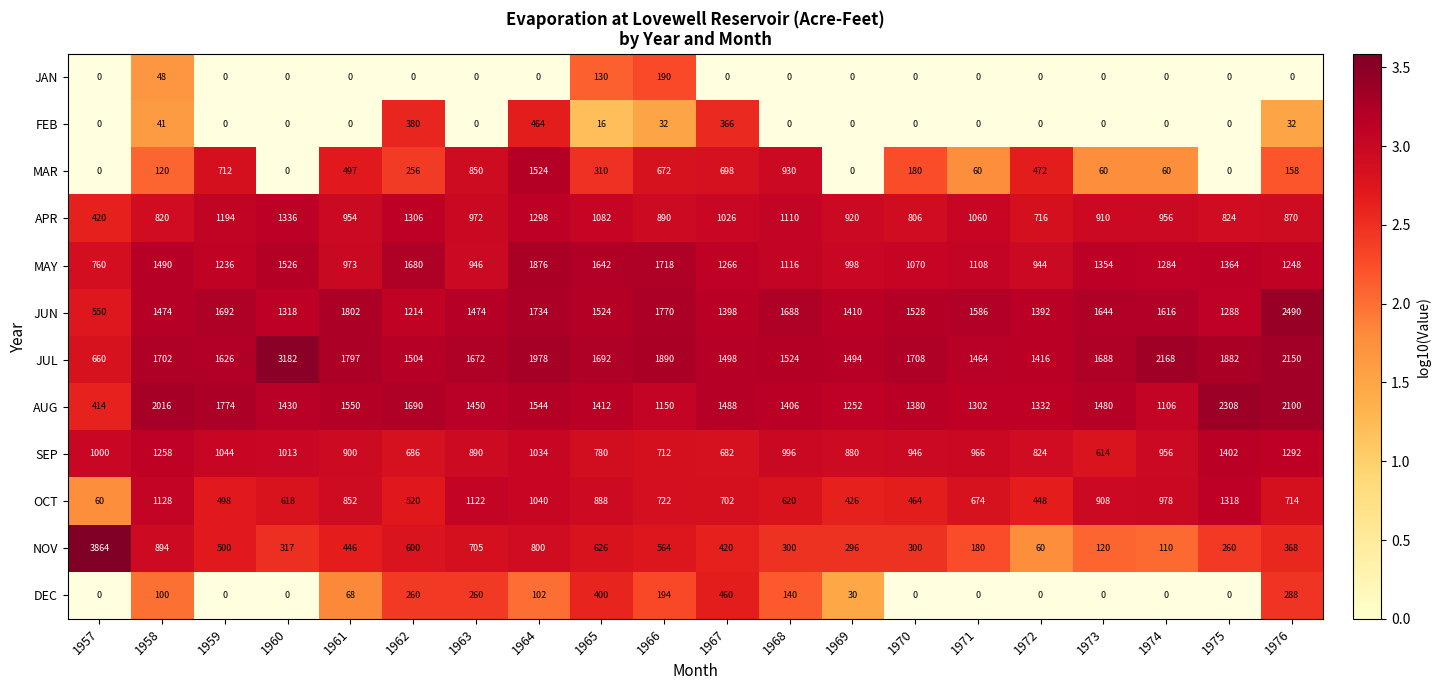

Where does the NOV series first go above 420?

1957